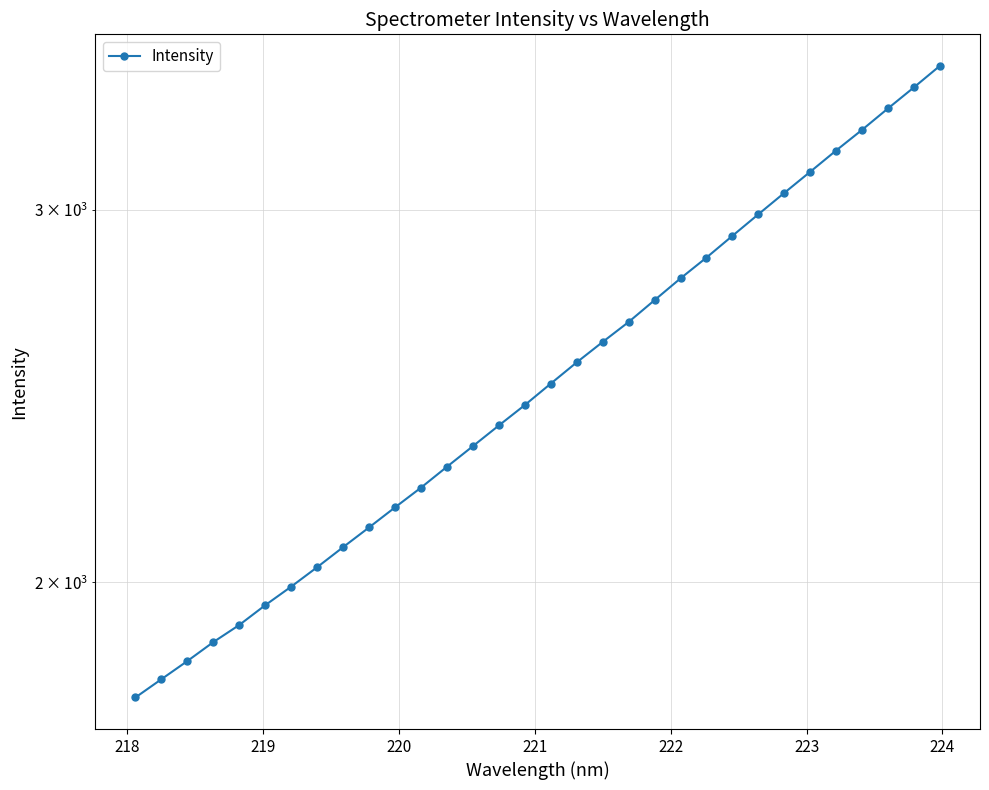

How many data points are less than 2483?

16